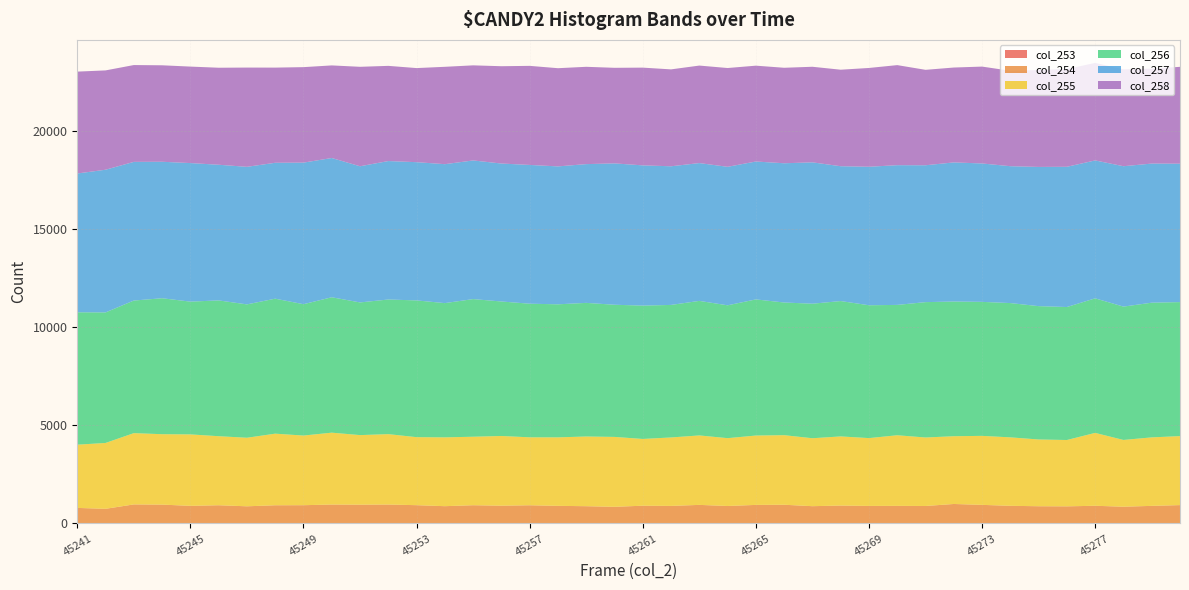

Reading left to right, transcribe all the data shown in this chart.

col_253: 3	4	8	8	8	9	11	11	12	11	14	11	10	8	8	6	9	10	7	7	5	9	10	15	12	10	12	13	18	7	10	7	9	10	12	14	7	15	9	6
col_254: 791	744	964	954	891	921	865	918	920	955	945	955	923	874	923	901	920	889	874	843	901	887	938	877	935	945	870	901	877	891	882	987	940	891	867	860	896	840	889	931
col_255: 3220	3354	3630	3586	3639	3516	3491	3646	3547	3660	3543	3585	3464	3505	3488	3550	3460	3488	3550	3560	3400	3486	3537	3454	3533	3543	3460	3521	3454	3596	3488	3451	3514	3486	3400	3378	3712	3400	3488	3514
col_256: 6743	6648	6753	6924	6762	6916	6792	6875	6690	6896	6757	6857	6965	6837	7010	6850	6805	6776	6805	6731	6791	6750	6852	6766	6933	6757	6852	6894	6766	6639	6894	6860	6825	6839	6791	6773	6852	6791	6860	6825
col_257: 7069	7267	7062	6951	7056	6909	7006	6921	7210	7092	6935	7051	7040	7076	7061	7026	7067	7024	7067	7199	7142	7061	7019	7054	7023	7092	7199	6867	7054	7116	6971	7085	7048	6971	7090	7142	7024	7150	7085	7048
col_258: 5188	5059	4931	4913	4914	4941	5055	4847	4863	4716	5065	4848	4792	4959	4843	4956	5046	5001	4956	4868	4978	4935	4966	5031	4881	4863	4868	4915	5031	5096	4860	4832	4934	4860	4935	4978	4966	4932	4832	4934